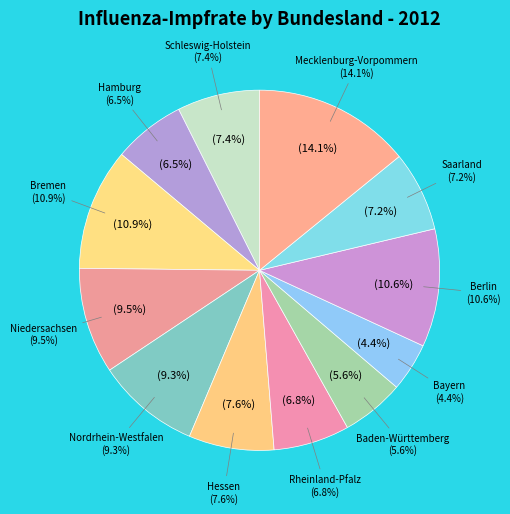

Rank the categories by value from highest to lowest.

Mecklenburg-Vorpommern, Bremen, Berlin, Niedersachsen, Nordrhein-Westfalen, Hessen, Schleswig-Holstein, Saarland, Rheinland-Pfalz, Hamburg, Baden-Württemberg, Bayern